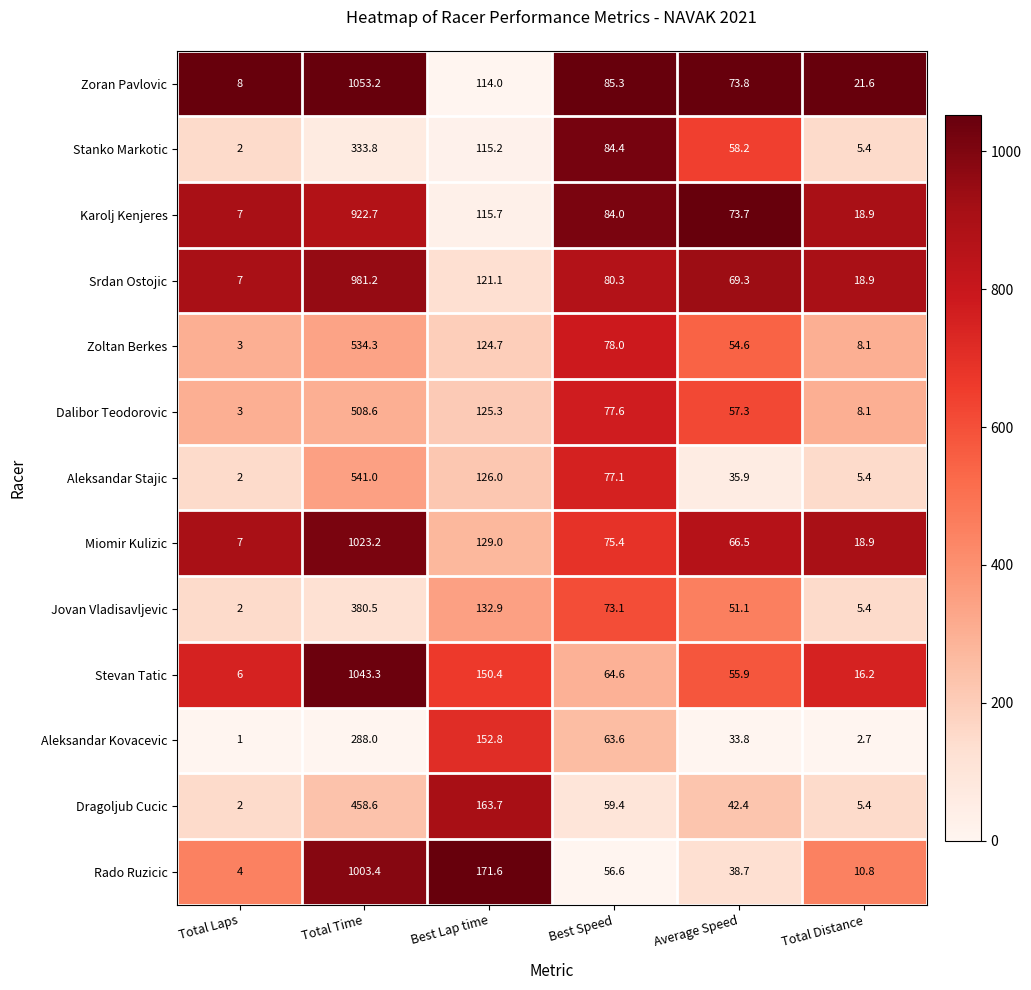

True or false: Aleksandar Kovacevic has a value of 0.7 at Total Distance.

False